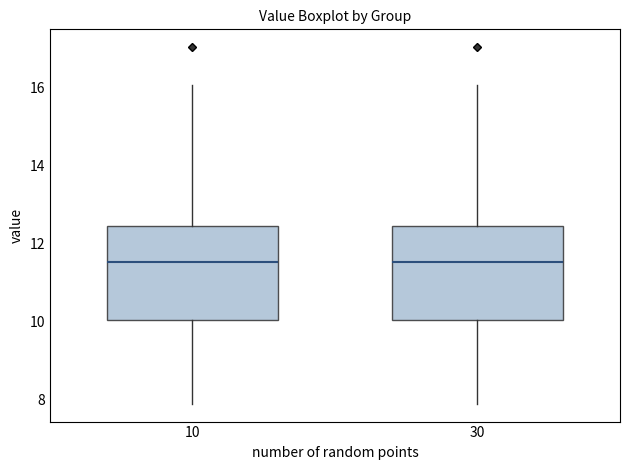

Where is the lower edge of the box at x = 30 on the y-axis? The values are not printed on the chart, so give them approximately, as read against the axis.

10.0